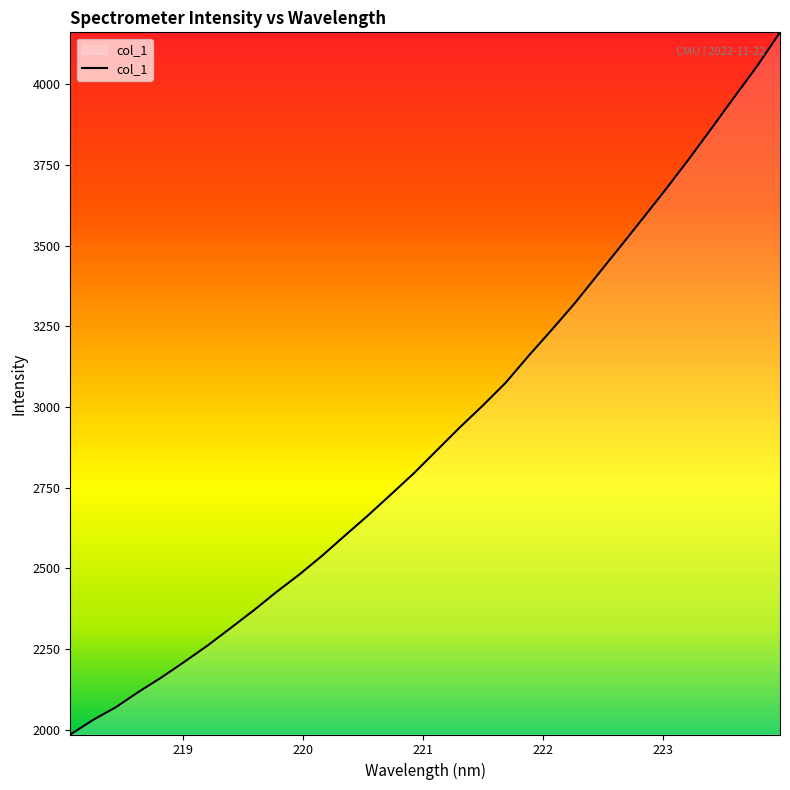

True or false: the data has more than 0 interior local peaks.

False